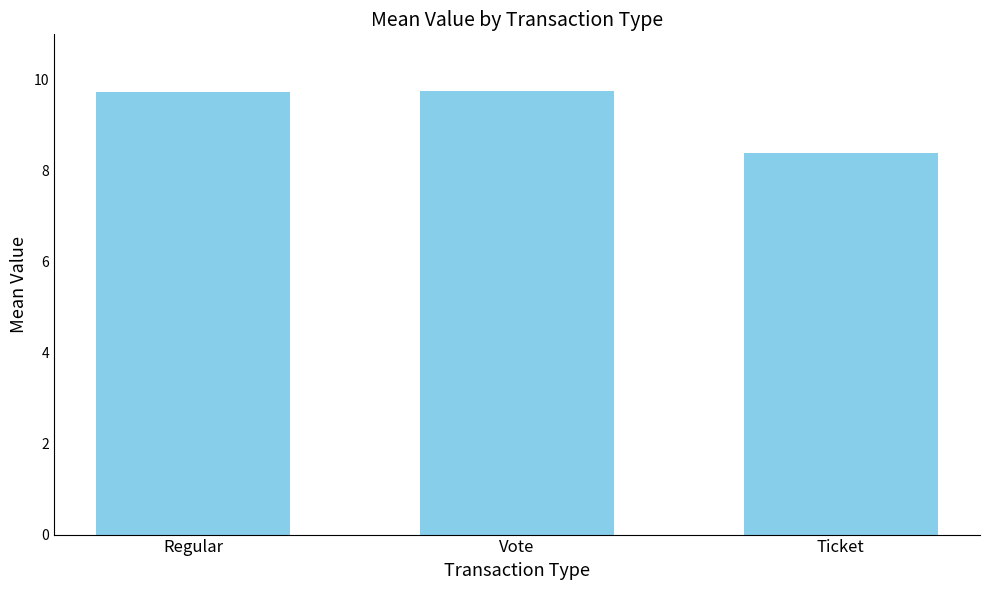

Where is the data nearest to the value 9?

Ticket